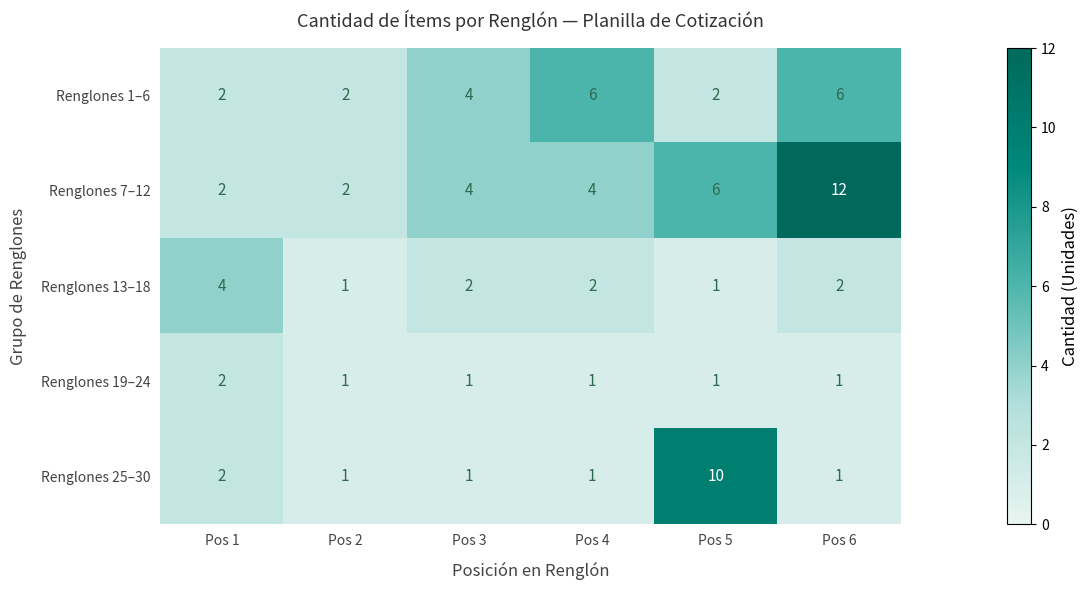

Which series changed the most between Pos 1 and Pos 5?

Renglones 25–30